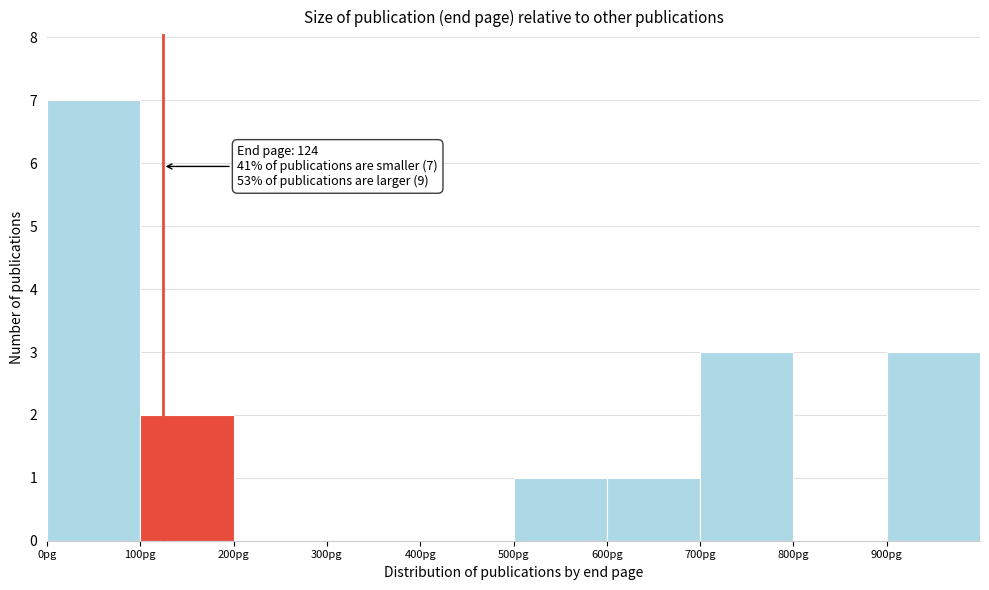

Over which range of the x-axis is the bar tallest?

0 to 100